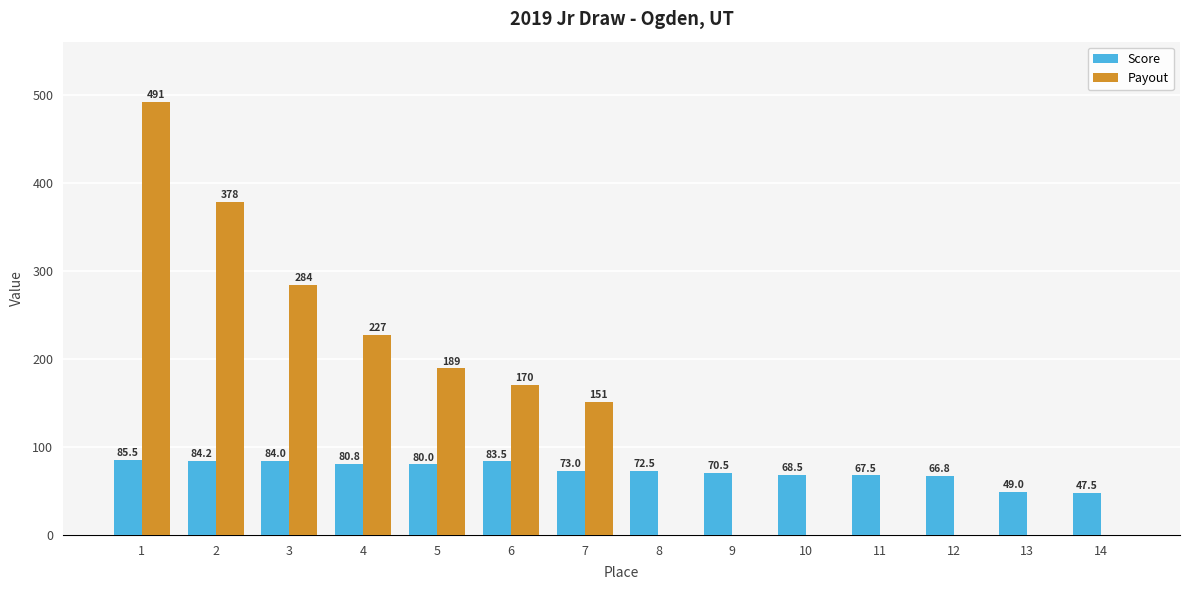

What is the maximum value shown in the chart?

491.4